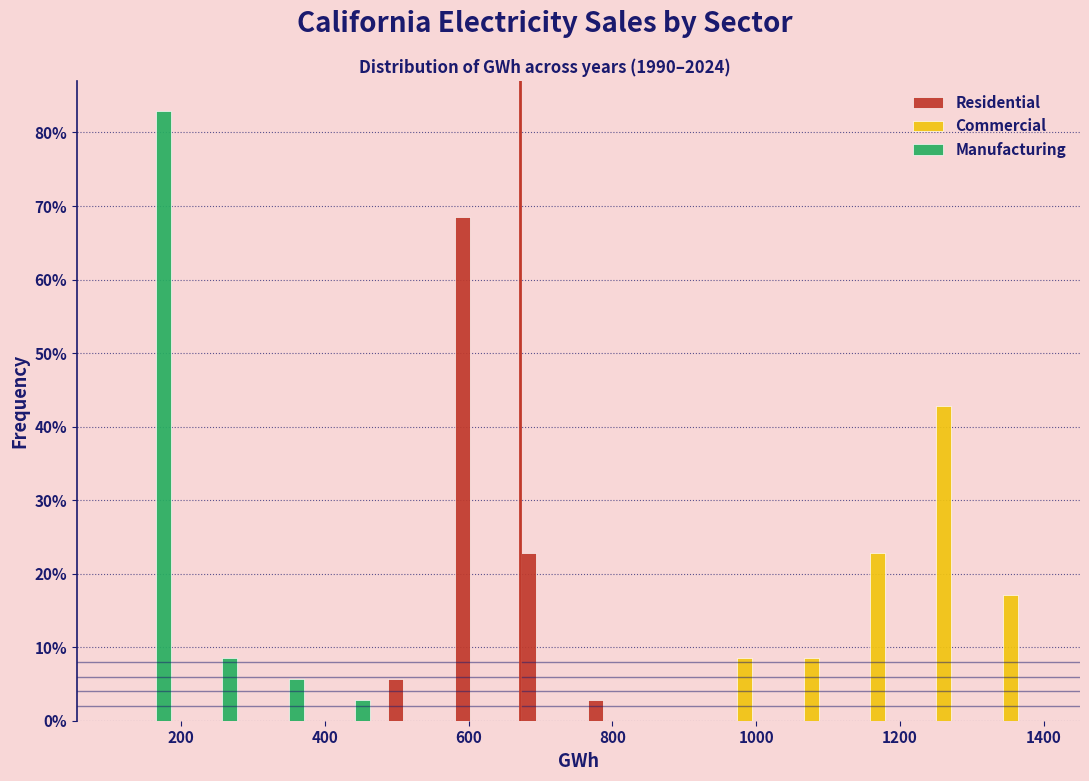

In the Manufacturing series, which range on the x-axis has the tallest bar?

100 to 200